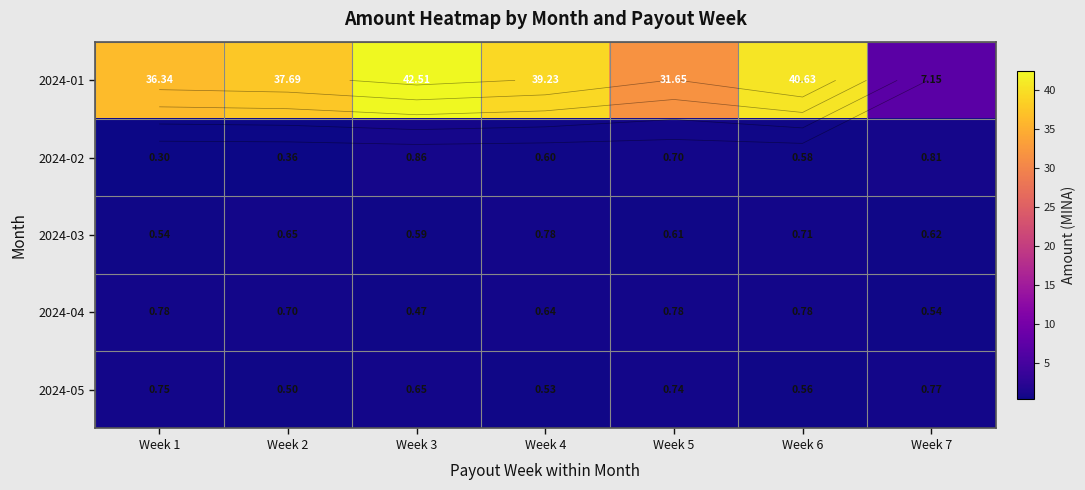

Which series changed the most between Week 4 and Week 7?

2024-01